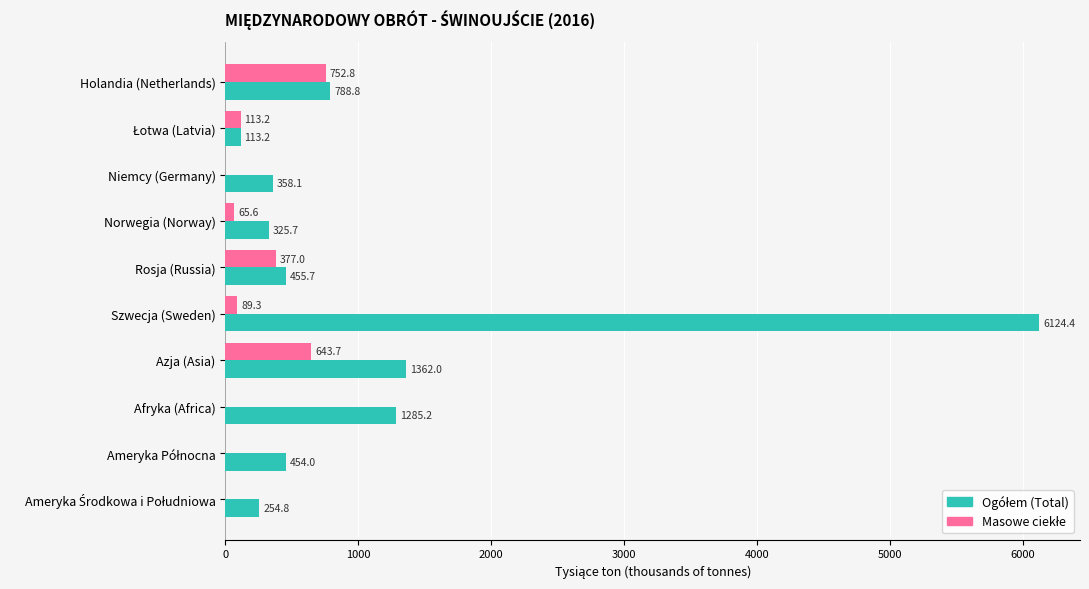

What is the greatest value displayed?

6124.4